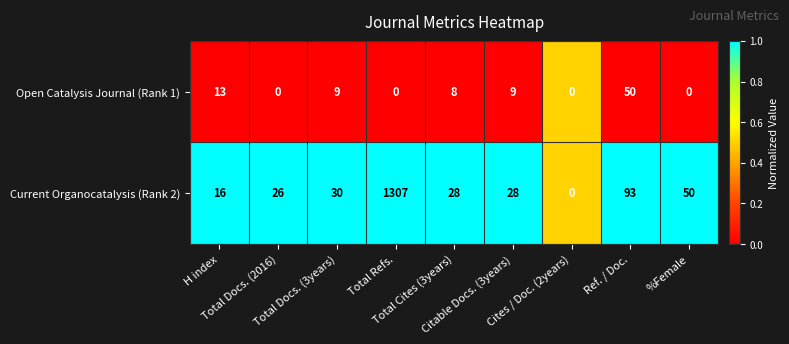

List the series in order of their overall mean, highest first.

Current Organocatalysis (Rank 2), Open Catalysis Journal (Rank 1)